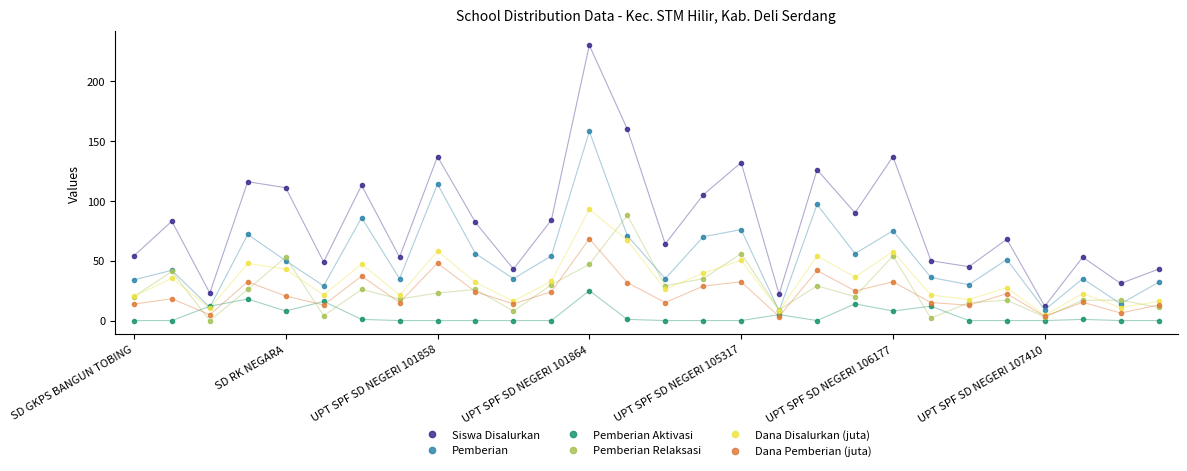

Which series has the largest total across all categories?

Siswa Disalurkan